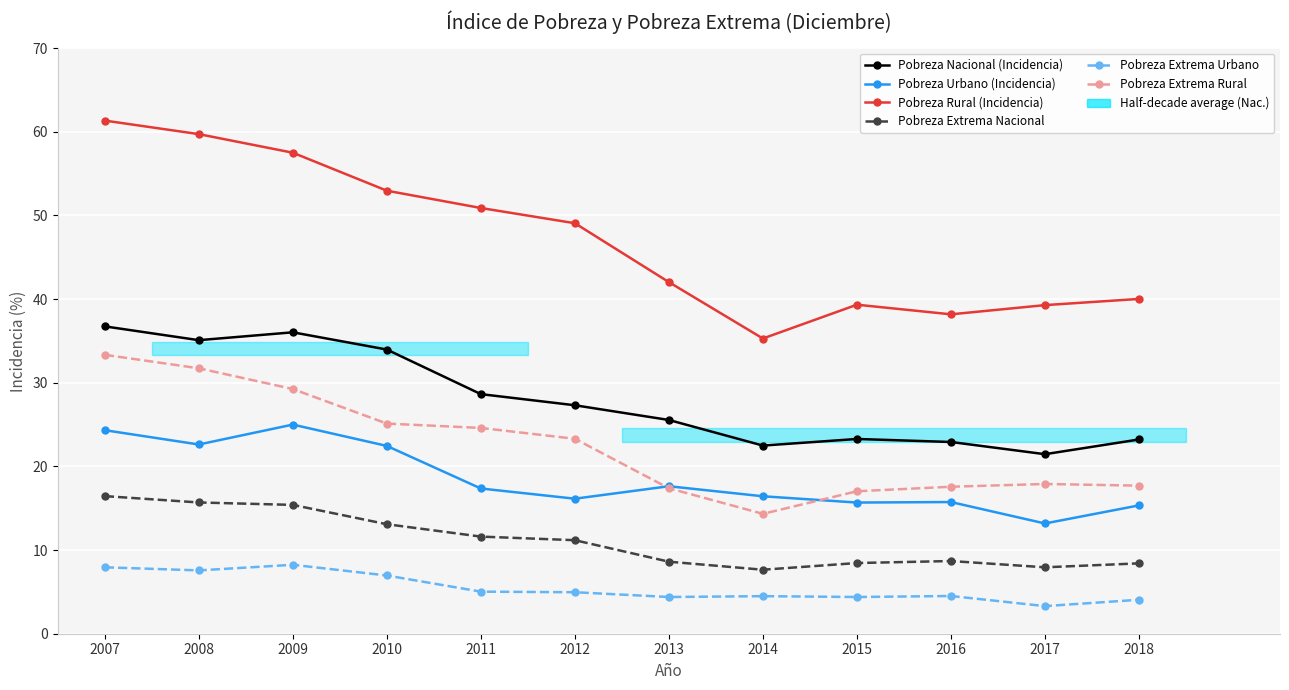

True or false: Pobreza Nacional (Incidencia) has a value of 8.5 at 2018.

False